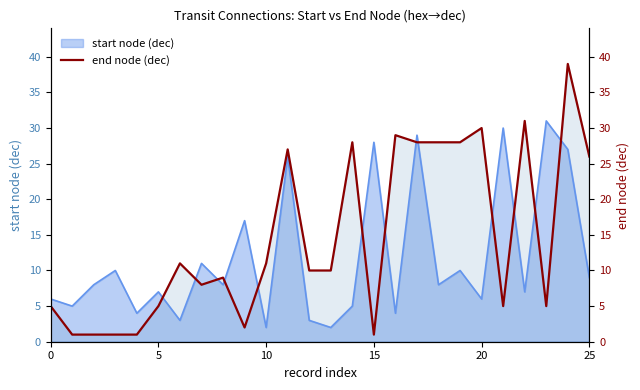

Does the chart display data point markers on the line(s)?

No